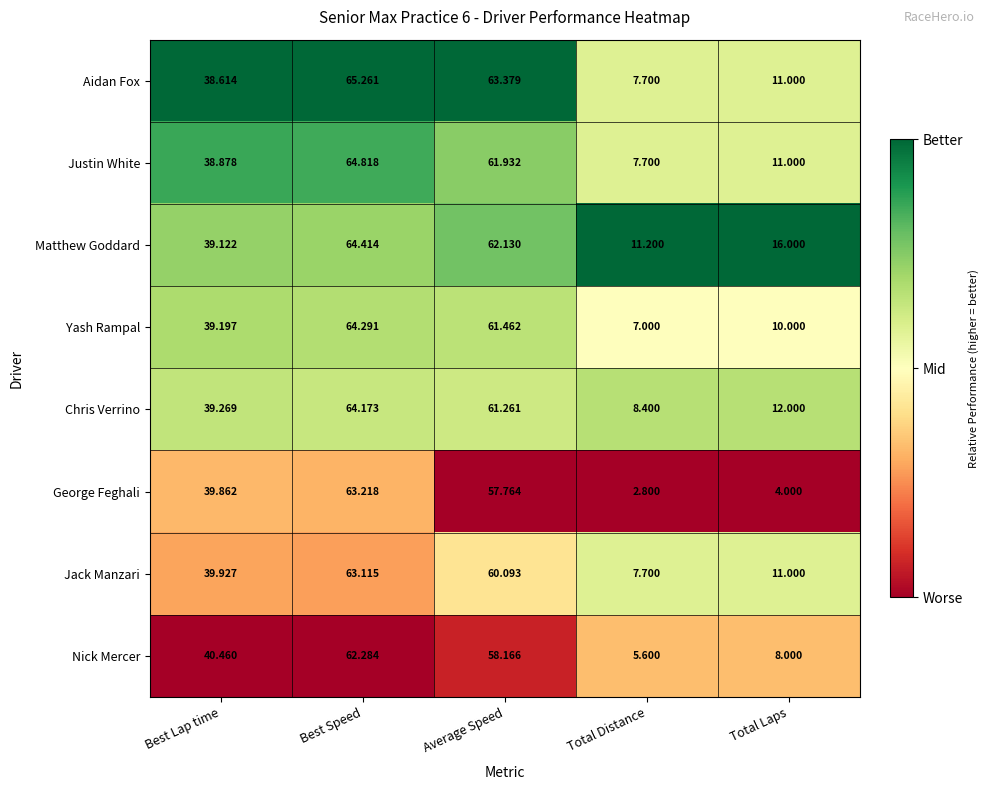

At Best Speed, list the series in order from largest to smallest.

Aidan Fox, Justin White, Matthew Goddard, Yash Rampal, Chris Verrino, George Feghali, Jack Manzari, Nick Mercer